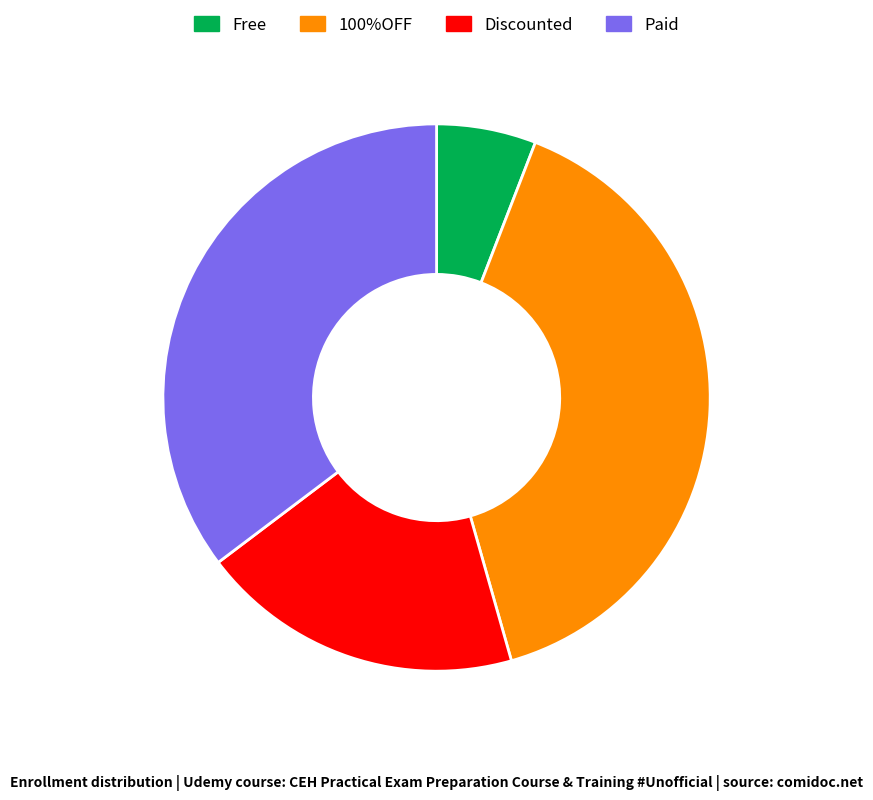

Combined, do 100%OFF and Discounted account for over 50%?

Yes